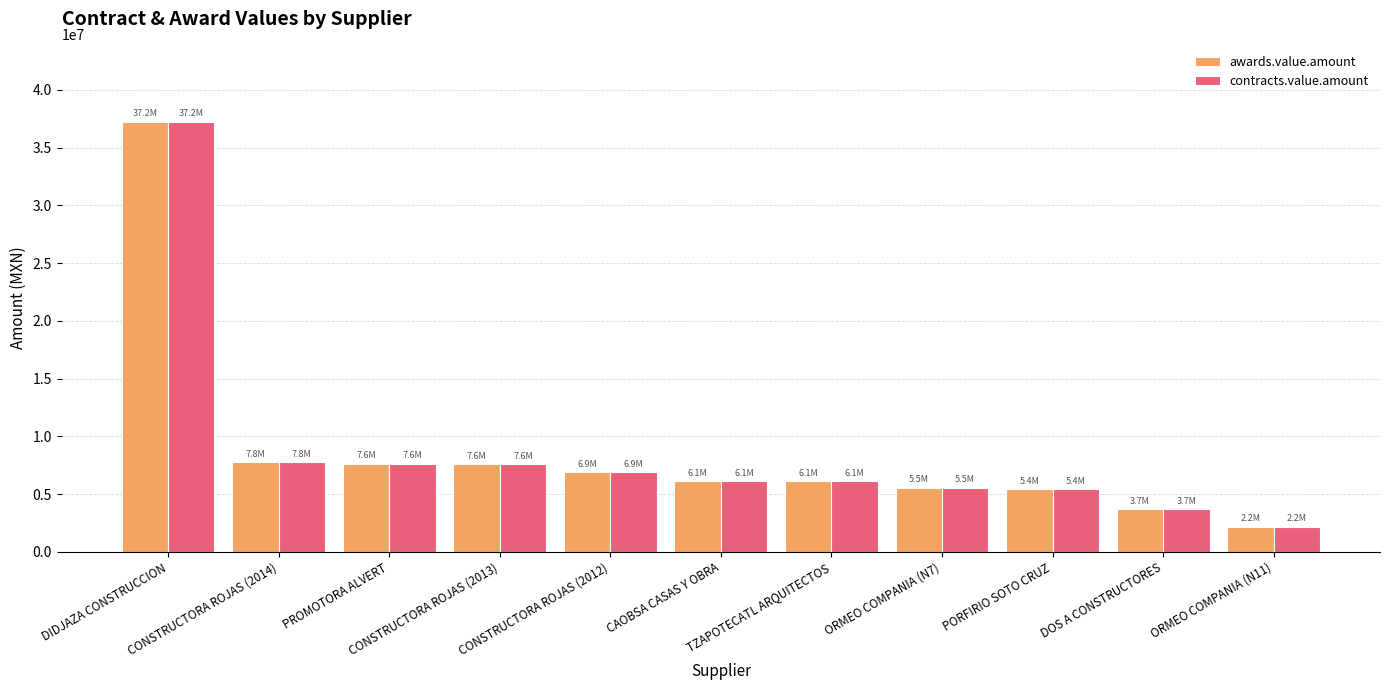

What is the value of the awards.value.amount bar at the 5th from the left?

6878700.6